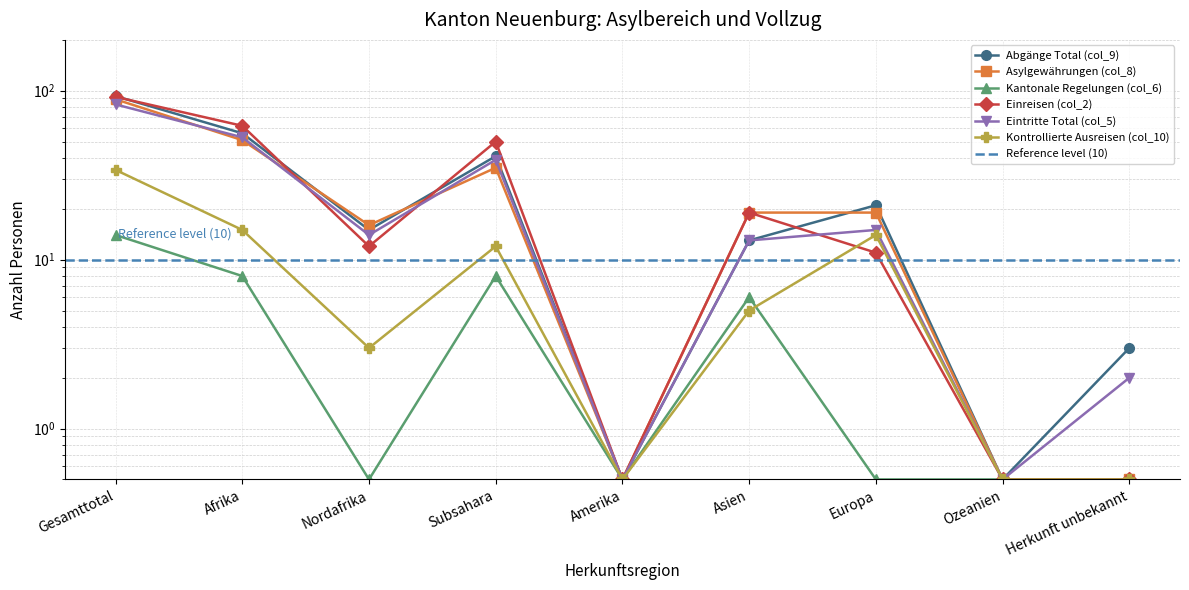

Which series has the largest total across all categories?

Einreisen (col_2)